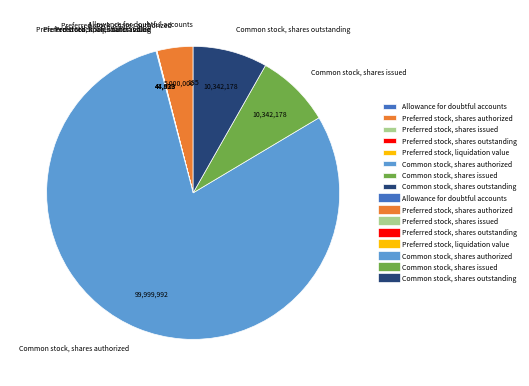

True or false: Common stock, shares authorized accounts for 79% of the total.

True